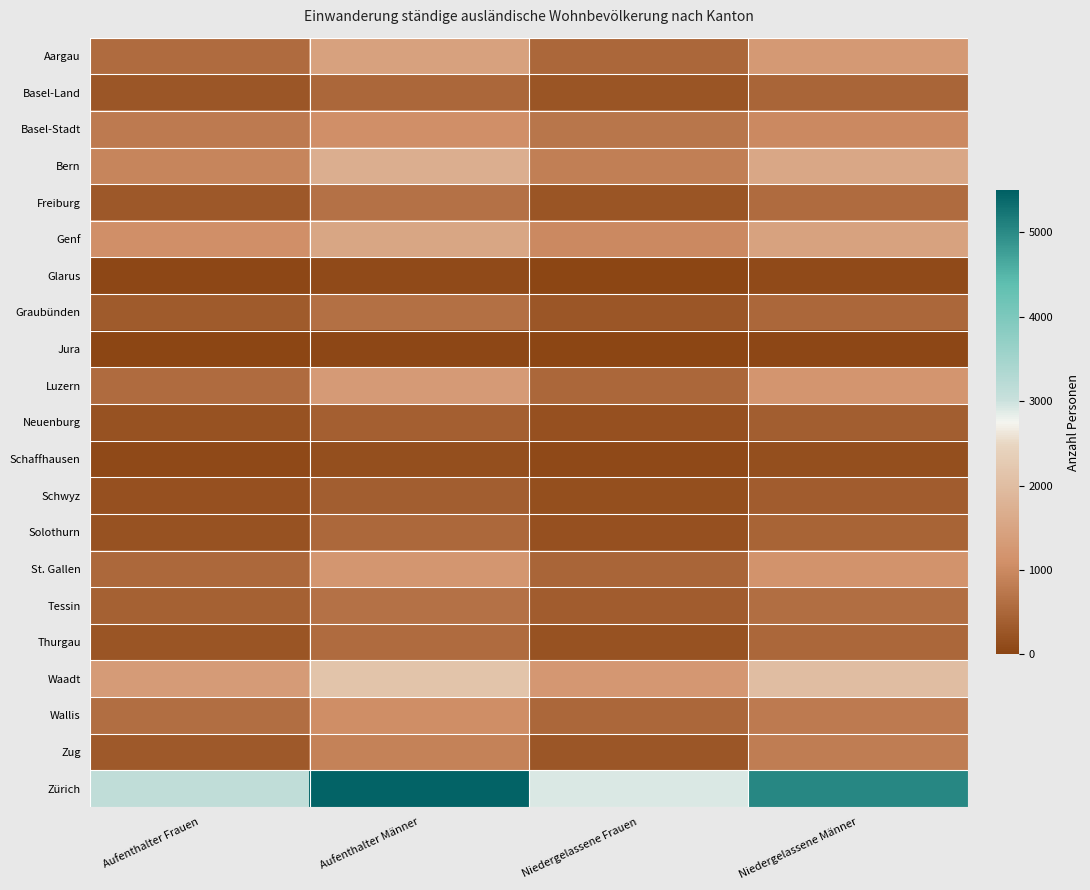

Reading left to right, transcribe all the data shown in this chart.

Aargau: Aufenthalter Frauen=567	Aufenthalter Männer=1437	Niedergelassene Frauen=500	Niedergelassene Männer=1273
Basel-Land: Aufenthalter Frauen=274	Aufenthalter Männer=510	Niedergelassene Frauen=257	Niedergelassene Männer=478
Basel-Stadt: Aufenthalter Frauen=775	Aufenthalter Männer=1076	Niedergelassene Frauen=726	Niedergelassene Männer=991
Bern: Aufenthalter Frauen=937	Aufenthalter Männer=1712	Niedergelassene Frauen=850	Niedergelassene Männer=1549
Freiburg: Aufenthalter Frauen=281	Aufenthalter Männer=655	Niedergelassene Frauen=253	Niedergelassene Männer=571
Genf: Aufenthalter Frauen=1075	Aufenthalter Männer=1527	Niedergelassene Frauen=1009	Niedergelassene Männer=1449
Glarus: Aufenthalter Frauen=45	Aufenthalter Männer=105	Niedergelassene Frauen=33	Niedergelassene Männer=89
Graubünden: Aufenthalter Frauen=340	Aufenthalter Männer=644	Niedergelassene Frauen=271	Niedergelassene Männer=505
Jura: Aufenthalter Frauen=36	Aufenthalter Männer=57	Niedergelassene Frauen=34	Niedergelassene Männer=53
Luzern: Aufenthalter Frauen=562	Aufenthalter Männer=1301	Niedergelassene Frauen=508	Niedergelassene Männer=1187
Neuenburg: Aufenthalter Frauen=200	Aufenthalter Männer=394	Niedergelassene Frauen=183	Niedergelassene Männer=366
Schaffhausen: Aufenthalter Frauen=84	Aufenthalter Männer=157	Niedergelassene Frauen=73	Niedergelassene Männer=154
Schwyz: Aufenthalter Frauen=172	Aufenthalter Männer=385	Niedergelassene Frauen=167	Niedergelassene Männer=360
Solothurn: Aufenthalter Frauen=207	Aufenthalter Männer=525	Niedergelassene Frauen=175	Niedergelassene Männer=460
St. Gallen: Aufenthalter Frauen=529	Aufenthalter Männer=1222	Niedergelassene Frauen=492	Niedergelassene Männer=1152
Tessin: Aufenthalter Frauen=410	Aufenthalter Männer=666	Niedergelassene Frauen=360	Niedergelassene Männer=612
Thurgau: Aufenthalter Frauen=250	Aufenthalter Männer=580	Niedergelassene Frauen=205	Niedergelassene Männer=499
Waadt: Aufenthalter Frauen=1311	Aufenthalter Männer=2145	Niedergelassene Frauen=1245	Niedergelassene Männer=2015
Wallis: Aufenthalter Frauen=619	Aufenthalter Männer=1056	Niedergelassene Frauen=500	Niedergelassene Männer=782
Zug: Aufenthalter Frauen=318	Aufenthalter Männer=883	Niedergelassene Frauen=279	Niedergelassene Männer=833
Zürich: Aufenthalter Frauen=3131	Aufenthalter Männer=5443	Niedergelassene Frauen=2911	Niedergelassene Männer=5048